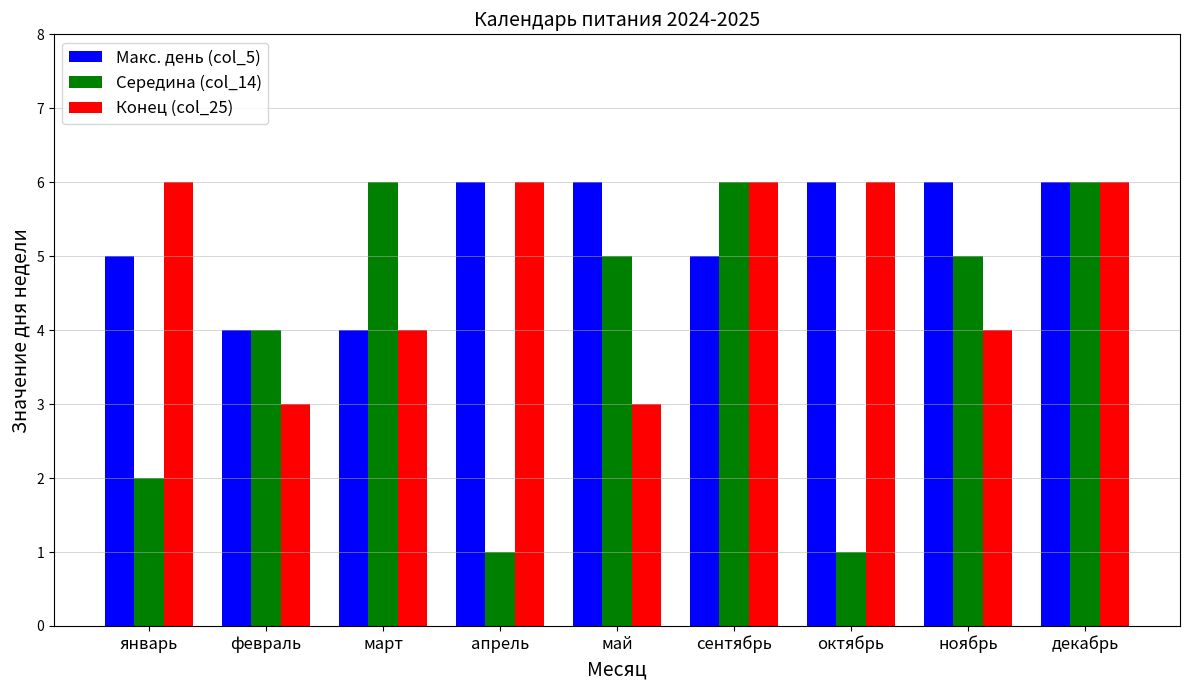

Which series changed the most between май and ноябрь?

Конец (col_25)